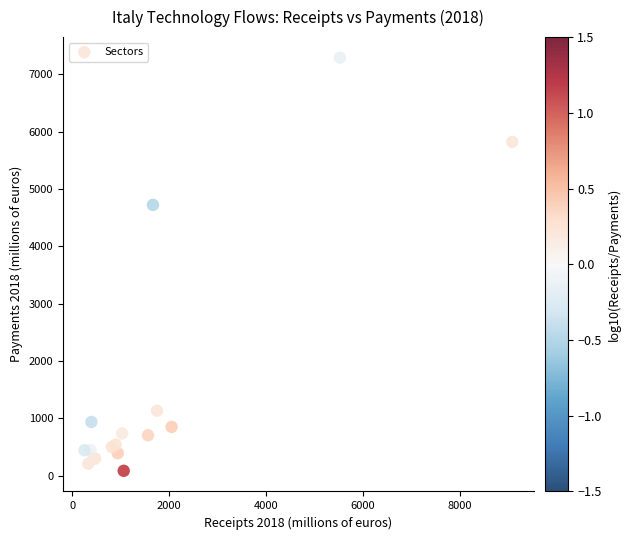

What Y value in the scatter plot is closest to 3686?

4722.3